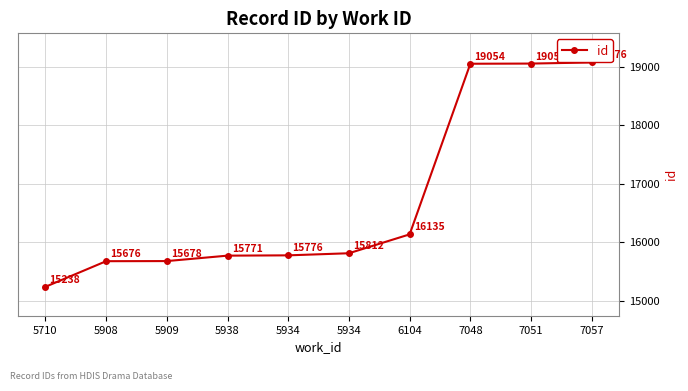

Reading left to right, extract all data points from this chart.

15238	15676	15678	15771	15776	15812	16135	19054	19057	19076